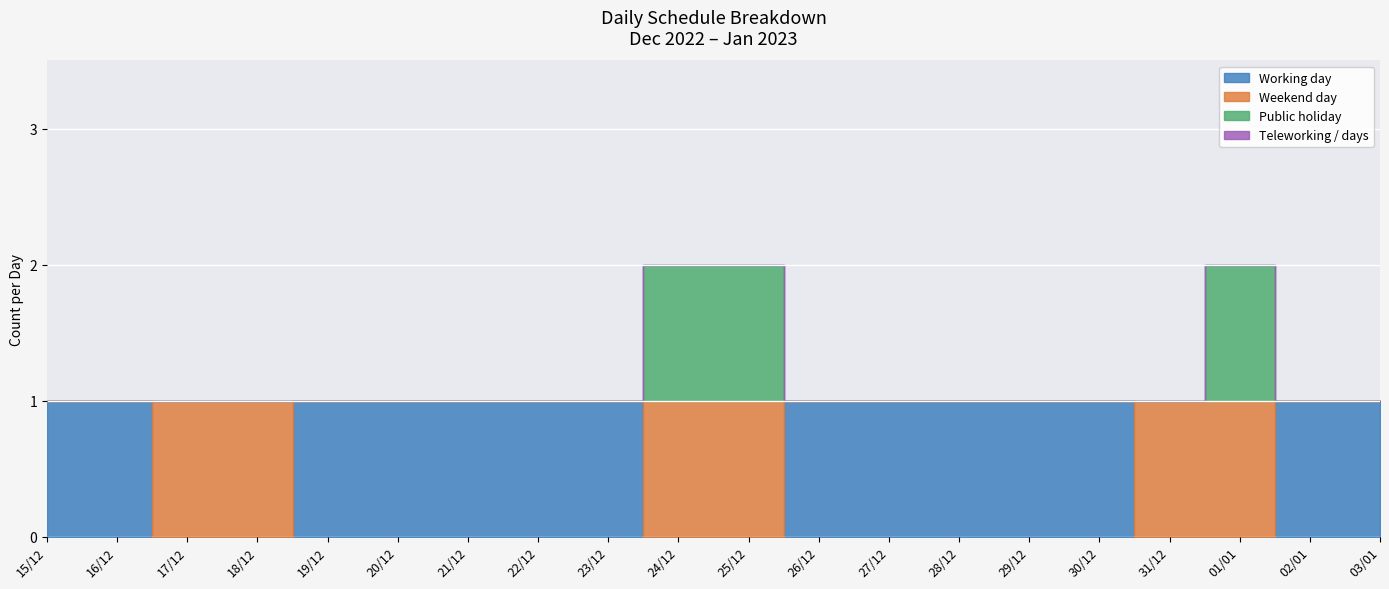

Which label corresponds to the smallest value in the chart?

17/12